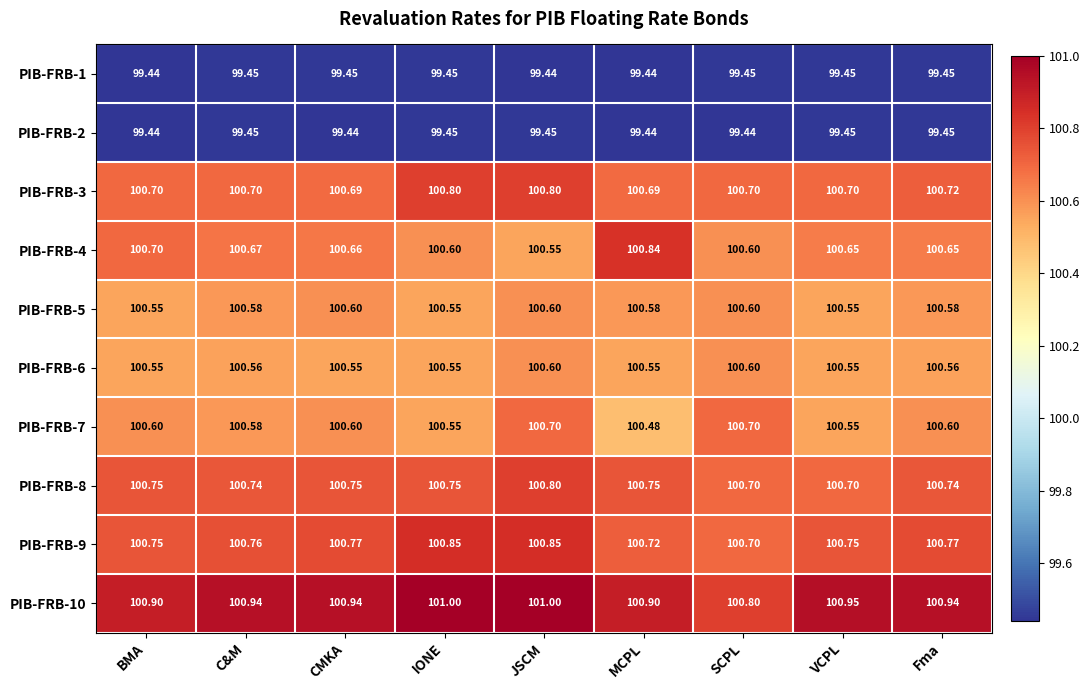

At which category is the sum across all series the highest?

JSCM